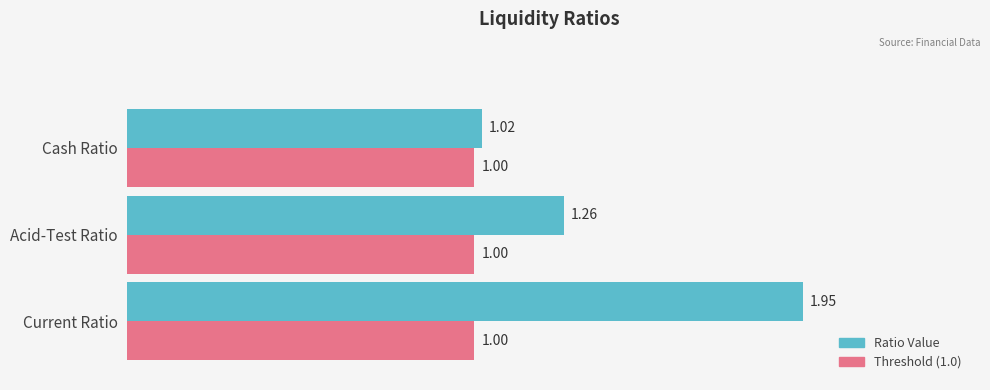

List the series in order of their peak value, lowest first.

Threshold (1.0), Ratio Value